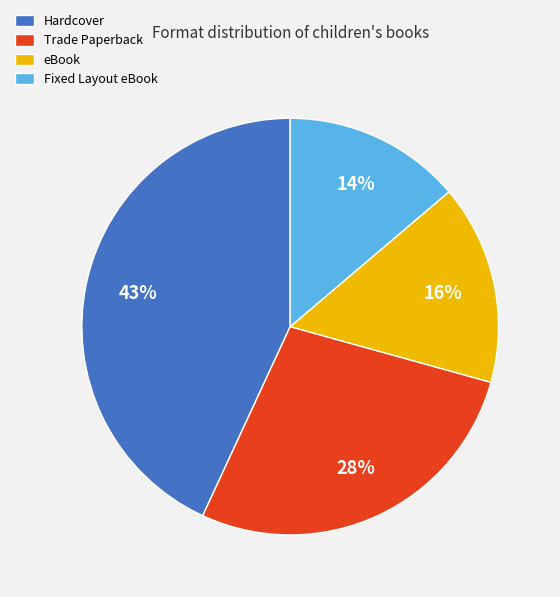

Count the number of slices in the pie.

4